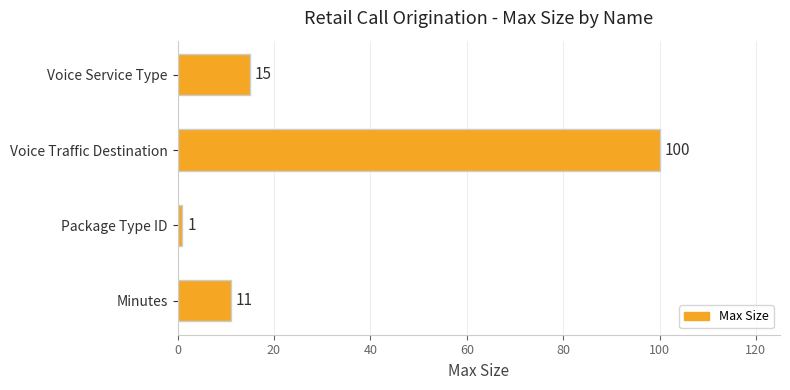

What is the maximum value shown in the chart?

100